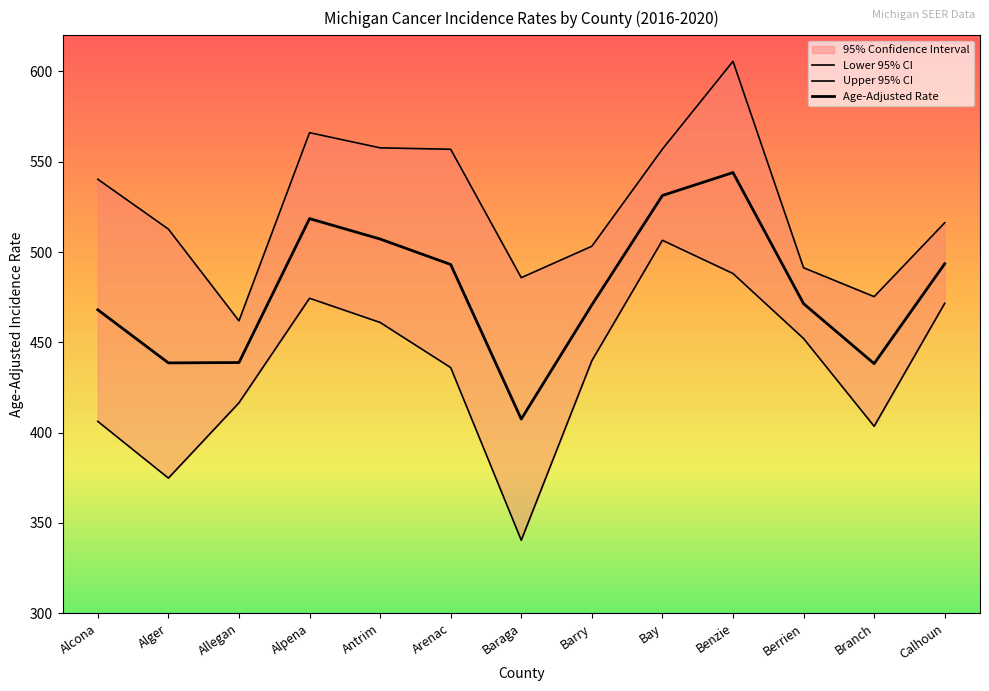

Rank the series by their average value, from lowest to highest.

Lower 95% CI, Age-Adjusted Rate, Upper 95% CI